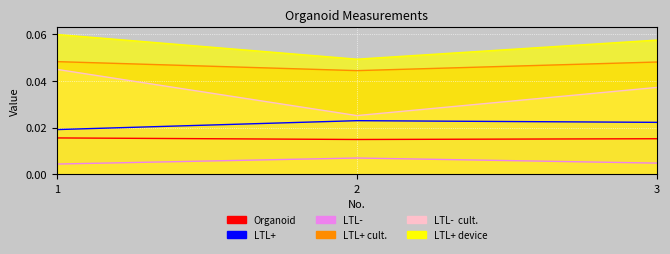

Count the number of data series in this chart.

6